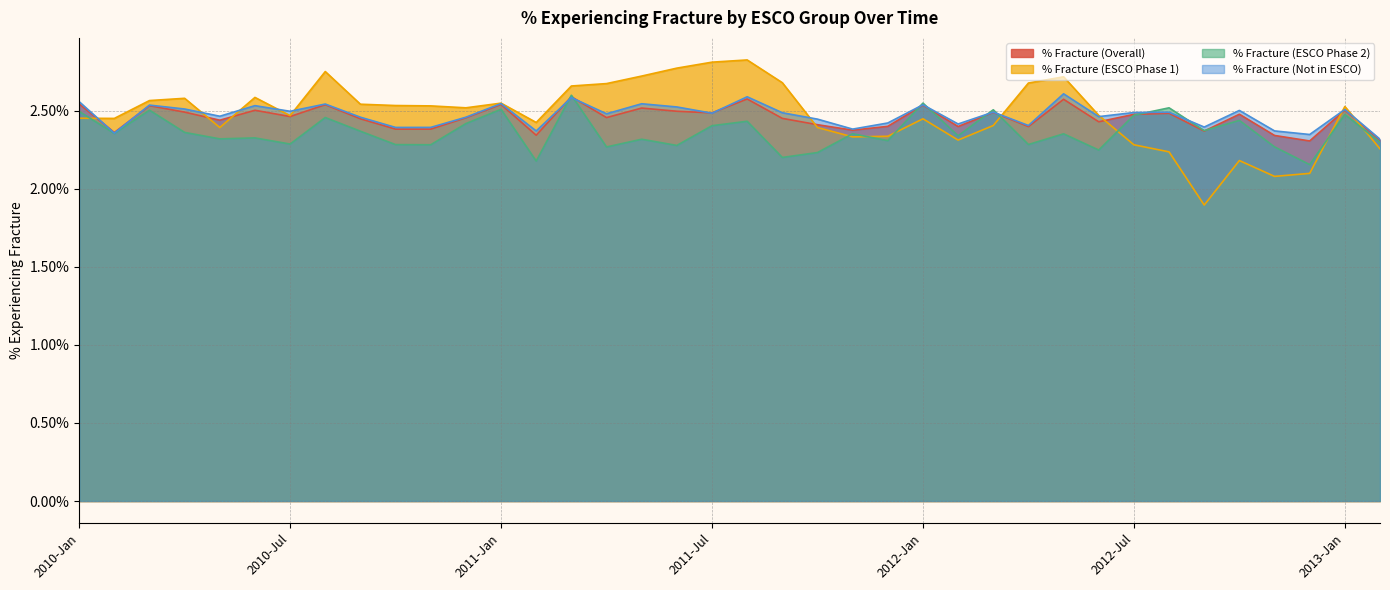

What are all the series names shown in the legend?

% Fracture (Overall), % Fracture (ESCO Phase 1), % Fracture (ESCO Phase 2), % Fracture (Not in ESCO)